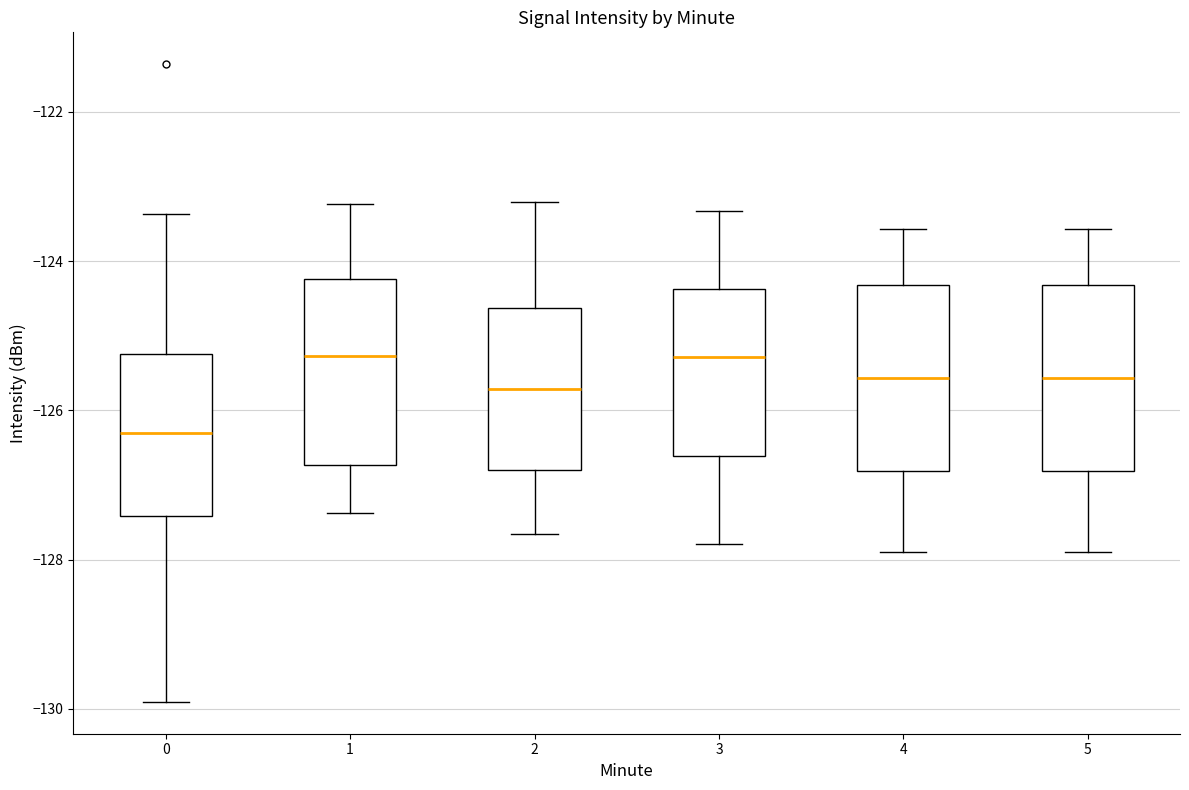

Reading left to right, read every box against the y-axis: the position of its median line, the range the box covers, and the ends of its whiskers. The values are not printed on the chart, so give them approximately, as read against the axis.

0: median -126.4, box -127.4 to -125.2, whiskers -130.0 to -123.4
1: median -125.2, box -126.8 to -124.2, whiskers -127.4 to -123.2
2: median -125.8, box -126.8 to -124.6, whiskers -127.6 to -123.2
3: median -125.2, box -126.6 to -124.4, whiskers -127.8 to -123.4
4: median -125.6, box -126.8 to -124.4, whiskers -128.0 to -123.6
5: median -125.6, box -126.8 to -124.4, whiskers -128.0 to -123.6